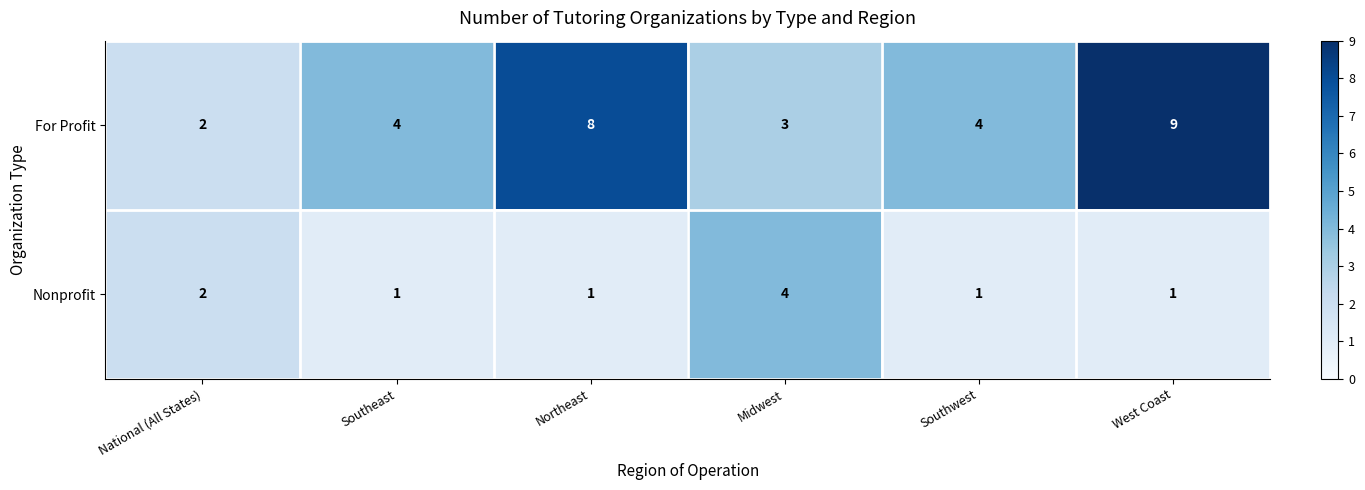

Rank the series by their maximum value, from highest to lowest.

For Profit, Nonprofit